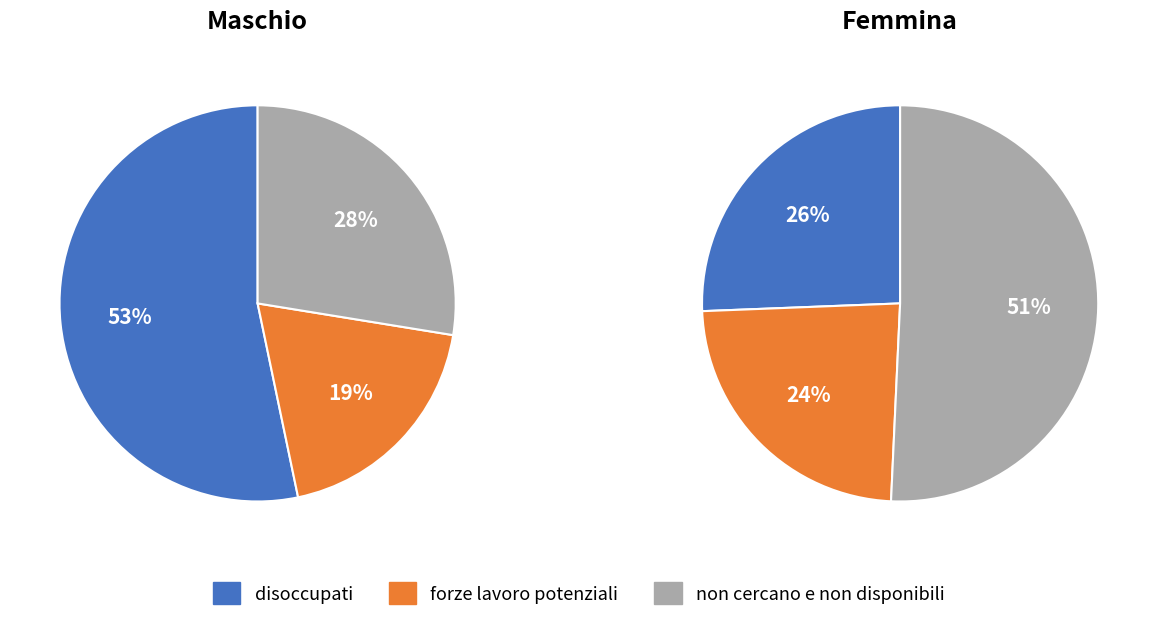

What is the total percentage of disoccupati and non cercano e non disponibili?

80.8%